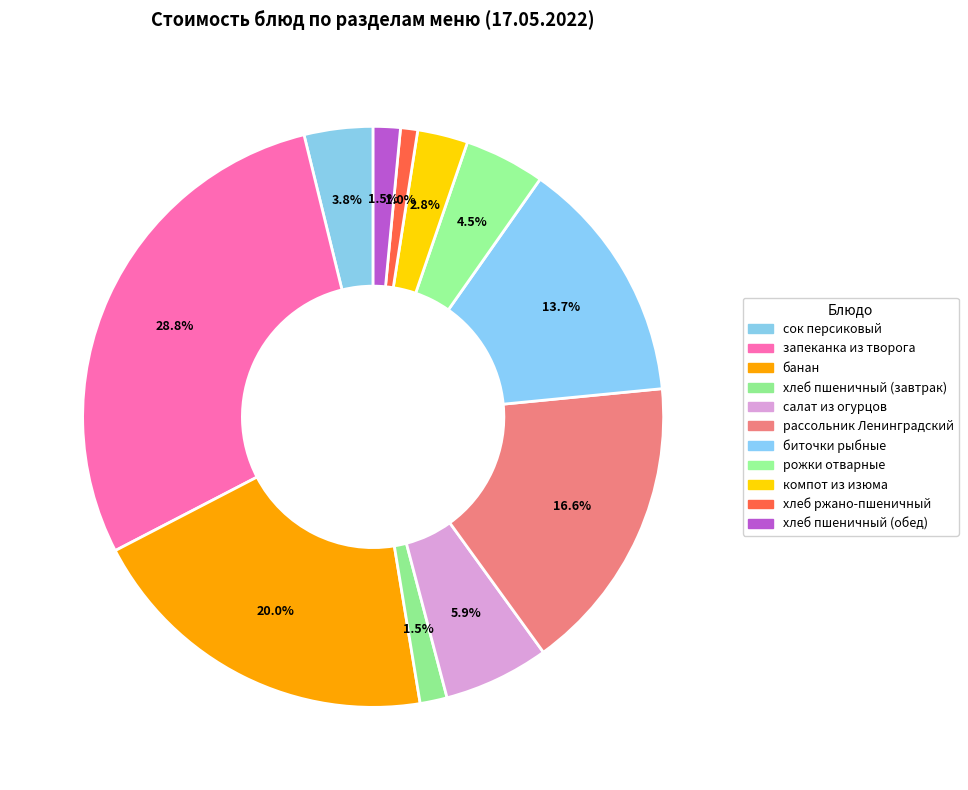

What is the total percentage of хлеб ржано-пшеничный and хлеб пшеничный (обед)?

2.5%